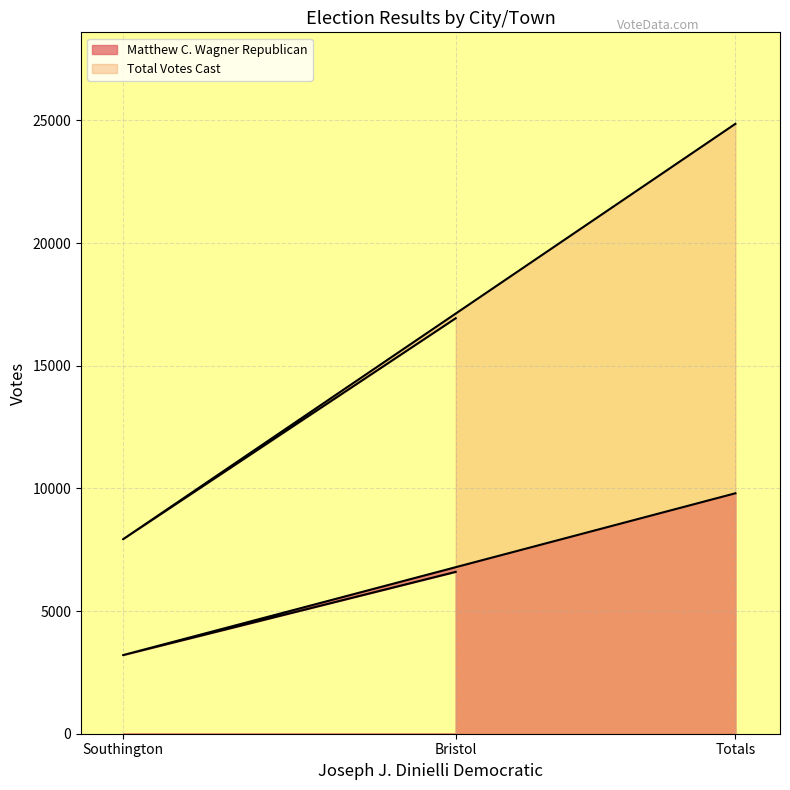

True or false: Total Votes Cast has a value of 16935 at Bristol.

True